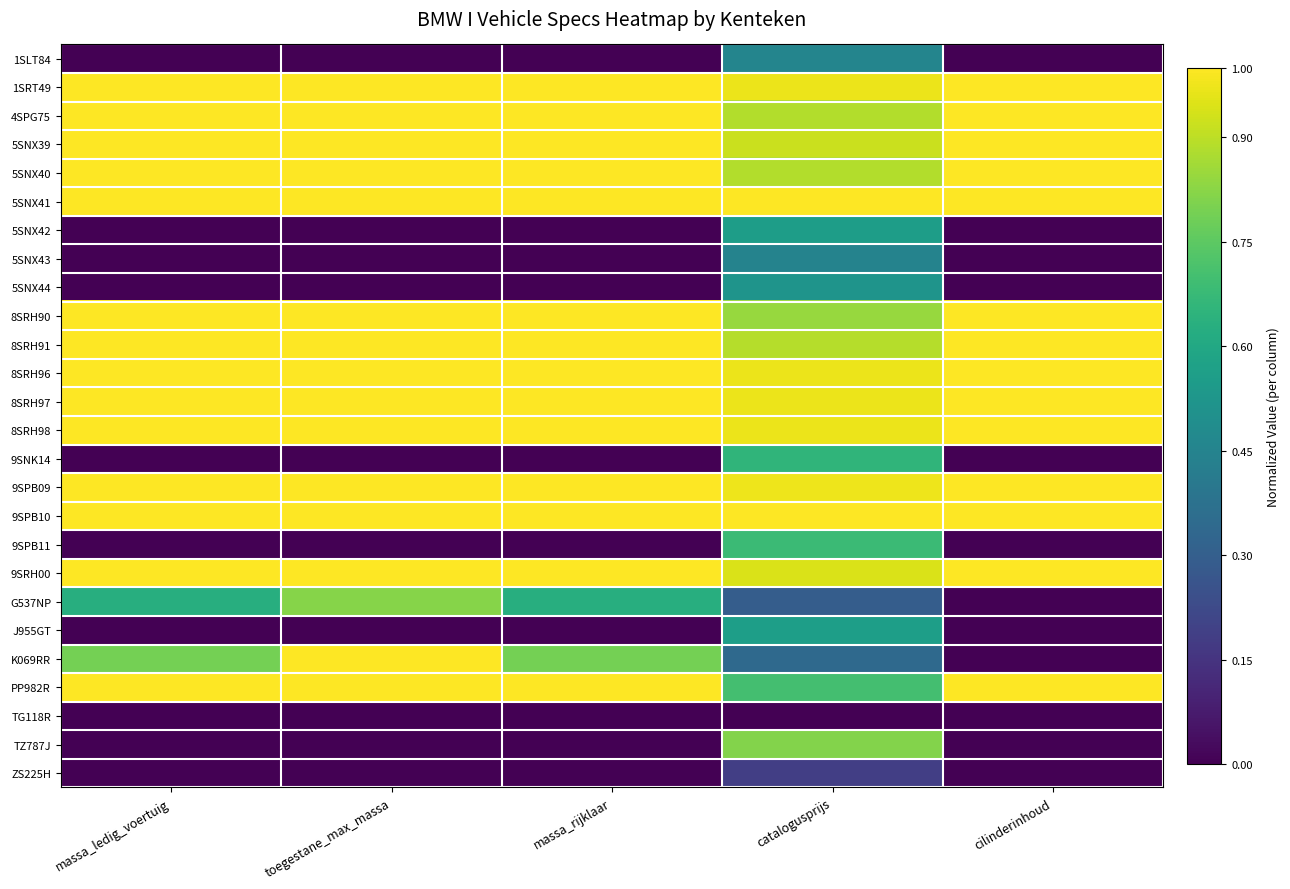

Reading left to right, transcribe all the data shown in this chart.

1SLT84: massa_ledig_voertuig=0.0	toegestane_max_massa=0.0	massa_rijklaar=0.0	catalogusprijs=0.5	cilinderinhoud=0.0
1SRT49: massa_ledig_voertuig=1.0	toegestane_max_massa=1.0	massa_rijklaar=1.0	catalogusprijs=1.0	cilinderinhoud=1.0
4SPG75: massa_ledig_voertuig=1.0	toegestane_max_massa=1.0	massa_rijklaar=1.0	catalogusprijs=0.9	cilinderinhoud=1.0
5SNX39: massa_ledig_voertuig=1.0	toegestane_max_massa=1.0	massa_rijklaar=1.0	catalogusprijs=0.9	cilinderinhoud=1.0
5SNX40: massa_ledig_voertuig=1.0	toegestane_max_massa=1.0	massa_rijklaar=1.0	catalogusprijs=0.9	cilinderinhoud=1.0
5SNX41: massa_ledig_voertuig=1.0	toegestane_max_massa=1.0	massa_rijklaar=1.0	catalogusprijs=1.0	cilinderinhoud=1.0
5SNX42: massa_ledig_voertuig=0.0	toegestane_max_massa=0.0	massa_rijklaar=0.0	catalogusprijs=0.6	cilinderinhoud=0.0
5SNX43: massa_ledig_voertuig=0.0	toegestane_max_massa=0.0	massa_rijklaar=0.0	catalogusprijs=0.4	cilinderinhoud=0.0
5SNX44: massa_ledig_voertuig=0.0	toegestane_max_massa=0.0	massa_rijklaar=0.0	catalogusprijs=0.5	cilinderinhoud=0.0
8SRH90: massa_ledig_voertuig=1.0	toegestane_max_massa=1.0	massa_rijklaar=1.0	catalogusprijs=0.8	cilinderinhoud=1.0
8SRH91: massa_ledig_voertuig=1.0	toegestane_max_massa=1.0	massa_rijklaar=1.0	catalogusprijs=0.9	cilinderinhoud=1.0
8SRH96: massa_ledig_voertuig=1.0	toegestane_max_massa=1.0	massa_rijklaar=1.0	catalogusprijs=1.0	cilinderinhoud=1.0
8SRH97: massa_ledig_voertuig=1.0	toegestane_max_massa=1.0	massa_rijklaar=1.0	catalogusprijs=1.0	cilinderinhoud=1.0
8SRH98: massa_ledig_voertuig=1.0	toegestane_max_massa=1.0	massa_rijklaar=1.0	catalogusprijs=1.0	cilinderinhoud=1.0
9SNK14: massa_ledig_voertuig=0.0	toegestane_max_massa=0.0	massa_rijklaar=0.0	catalogusprijs=0.7	cilinderinhoud=0.0
9SPB09: massa_ledig_voertuig=1.0	toegestane_max_massa=1.0	massa_rijklaar=1.0	catalogusprijs=1.0	cilinderinhoud=1.0
9SPB10: massa_ledig_voertuig=1.0	toegestane_max_massa=1.0	massa_rijklaar=1.0	catalogusprijs=1.0	cilinderinhoud=1.0
9SPB11: massa_ledig_voertuig=0.0	toegestane_max_massa=0.0	massa_rijklaar=0.0	catalogusprijs=0.7	cilinderinhoud=0.0
9SRH00: massa_ledig_voertuig=1.0	toegestane_max_massa=1.0	massa_rijklaar=1.0	catalogusprijs=0.9	cilinderinhoud=1.0
G537NP: massa_ledig_voertuig=0.6	toegestane_max_massa=0.8	massa_rijklaar=0.6	catalogusprijs=0.3	cilinderinhoud=0.0
J955GT: massa_ledig_voertuig=0.0	toegestane_max_massa=0.0	massa_rijklaar=0.0	catalogusprijs=0.6	cilinderinhoud=0.0
K069RR: massa_ledig_voertuig=0.8	toegestane_max_massa=1.0	massa_rijklaar=0.8	catalogusprijs=0.3	cilinderinhoud=0.0
PP982R: massa_ledig_voertuig=1.0	toegestane_max_massa=1.0	massa_rijklaar=1.0	catalogusprijs=0.7	cilinderinhoud=1.0
TG118R: massa_ledig_voertuig=0.0	toegestane_max_massa=0.0	massa_rijklaar=0.0	catalogusprijs=0.0	cilinderinhoud=0.0
TZ787J: massa_ledig_voertuig=0.0	toegestane_max_massa=0.0	massa_rijklaar=0.0	catalogusprijs=0.8	cilinderinhoud=0.0
ZS225H: massa_ledig_voertuig=0.0	toegestane_max_massa=0.0	massa_rijklaar=0.0	catalogusprijs=0.2	cilinderinhoud=0.0